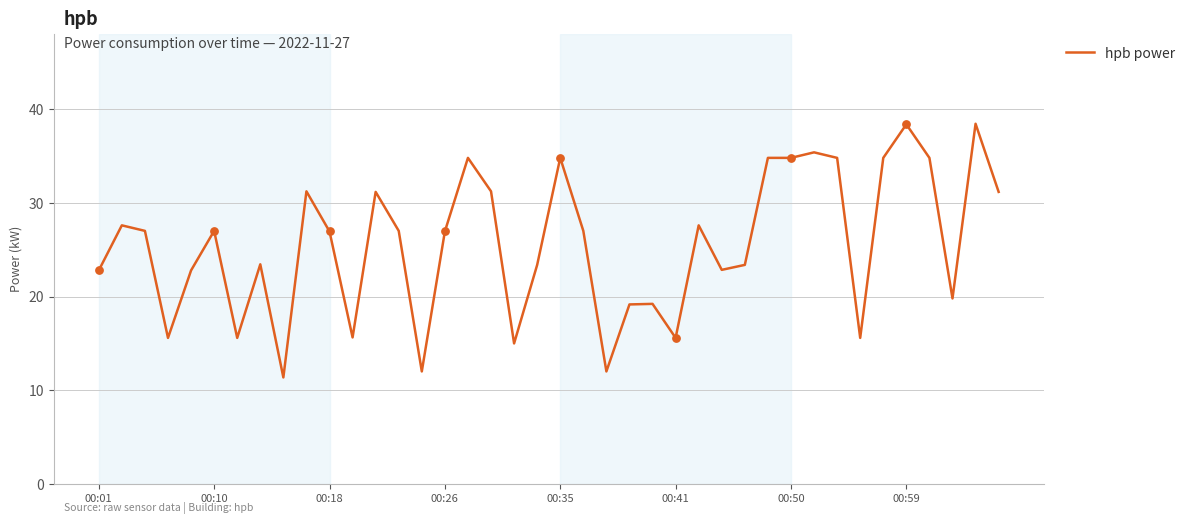

What is the minimum value shown in the chart?

11.4